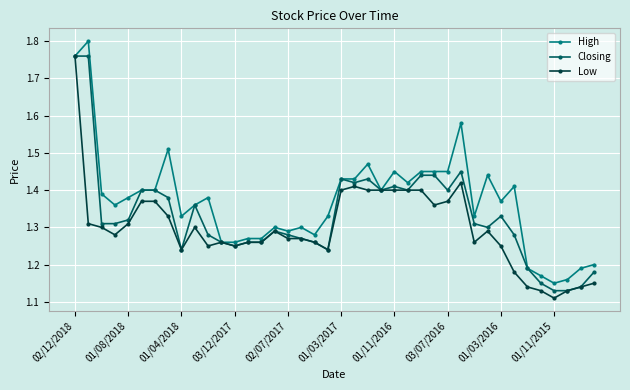

Which series has the largest total across all categories?

High